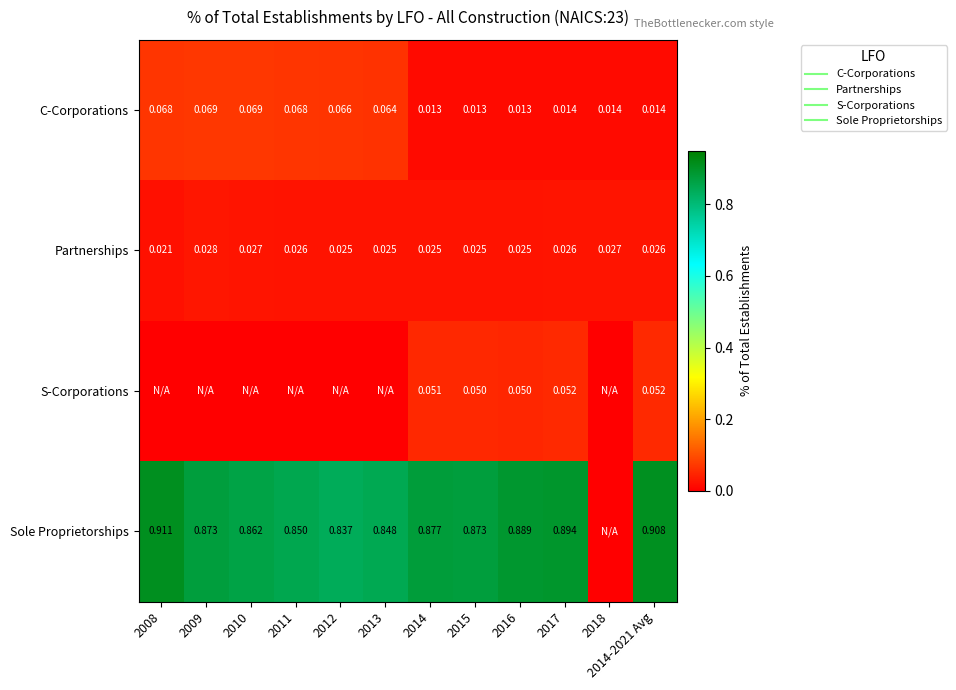

At how many categories does at least one series exceed 0?

12